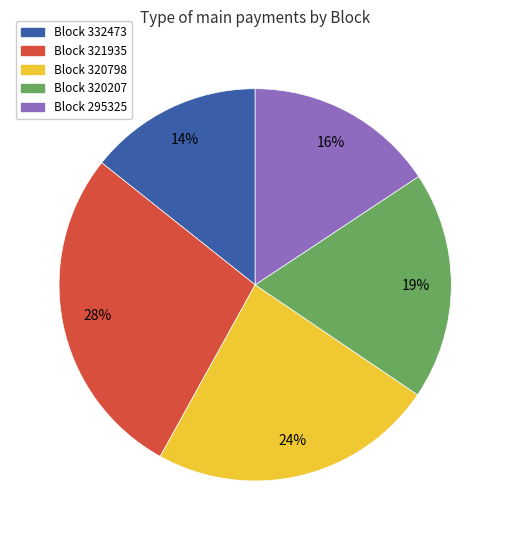

Which slice is the smallest?

Block 332473